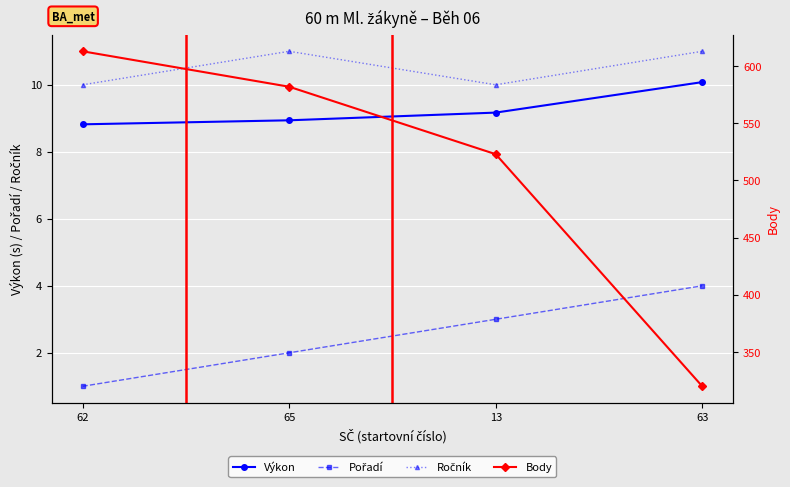

Is it true that Ročník equals 16.2 at 62?

False